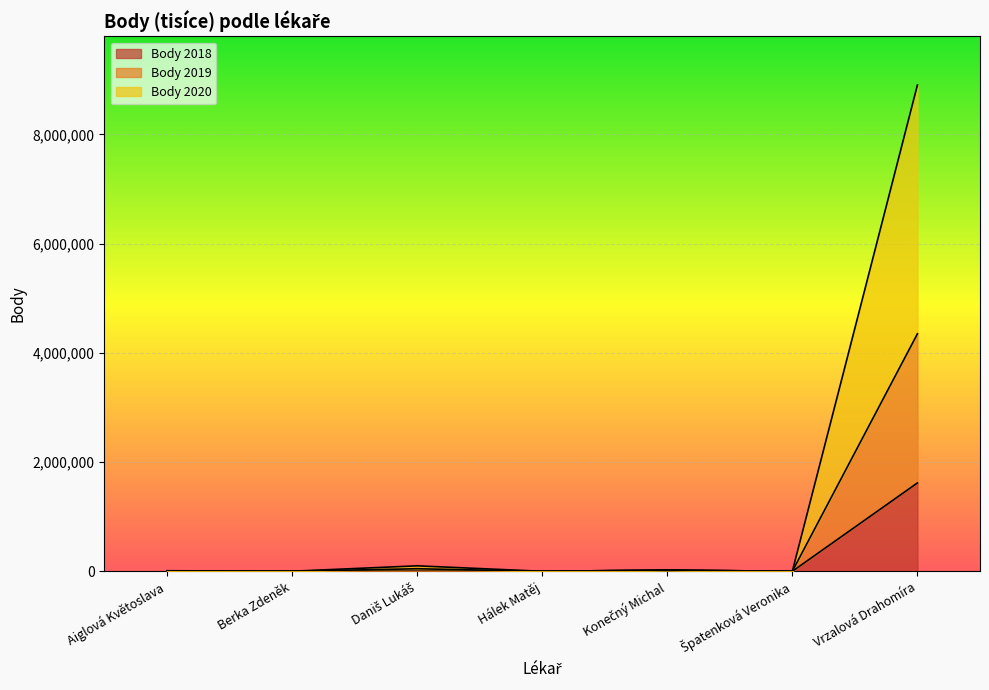

True or false: Body 2020 has more than 1 interior local peaks.

True